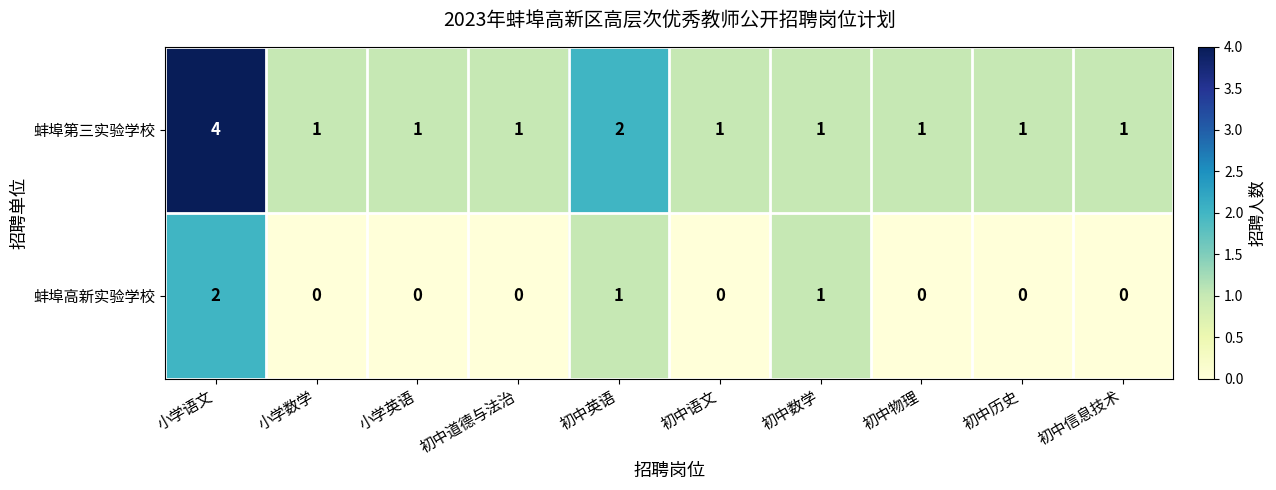

True or false: 蚌埠第三实验学校 has a value of 1 at 初中数学.

True